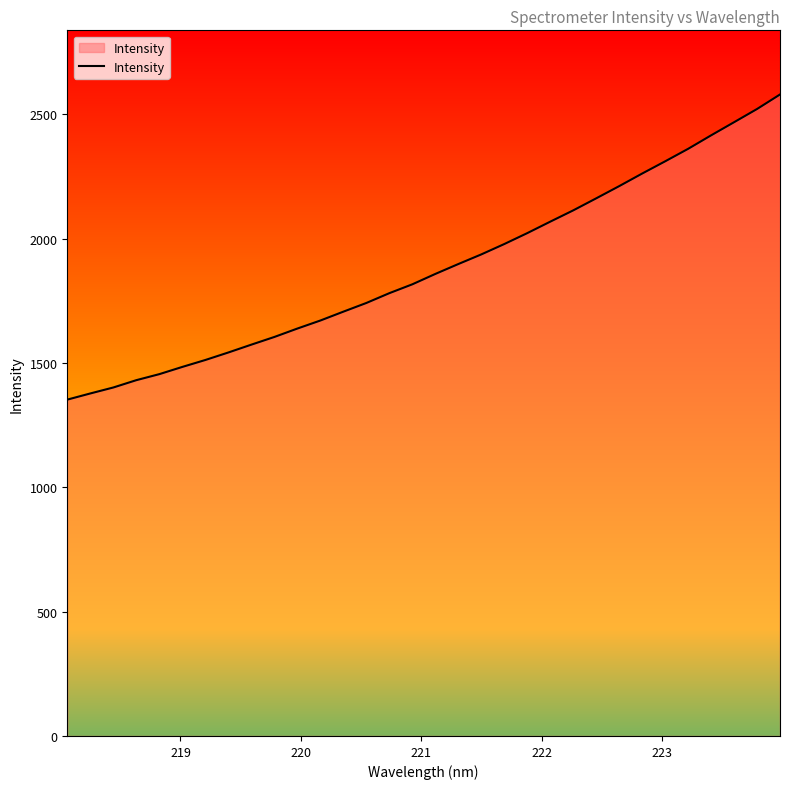

What is the difference between the maximum and minimum values?

1227.0